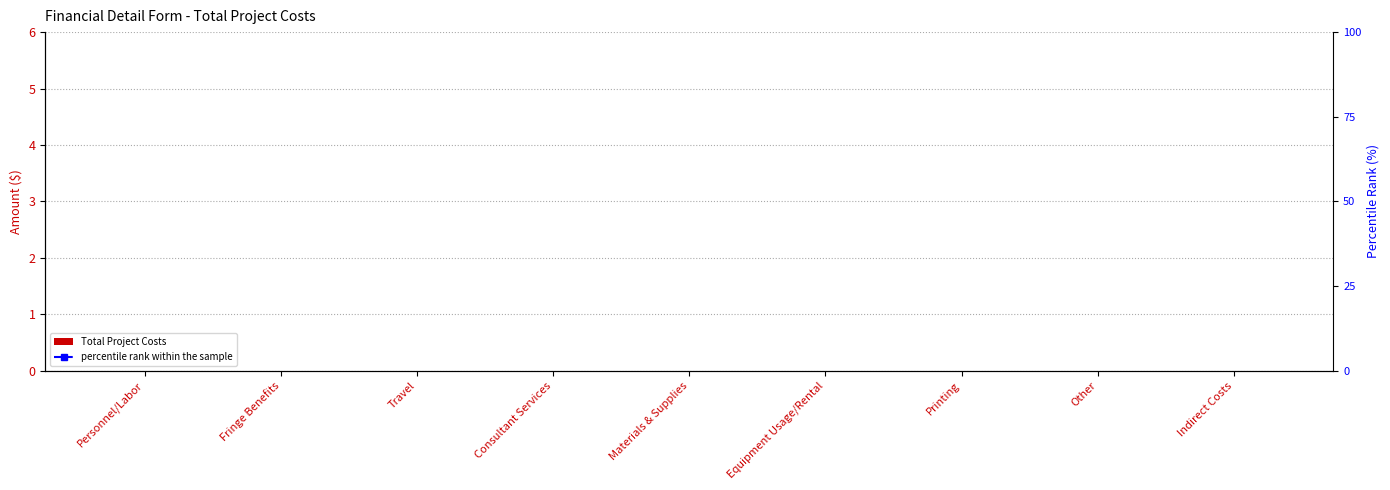

Between Other and Materials & Supplies, which is larger?

Other